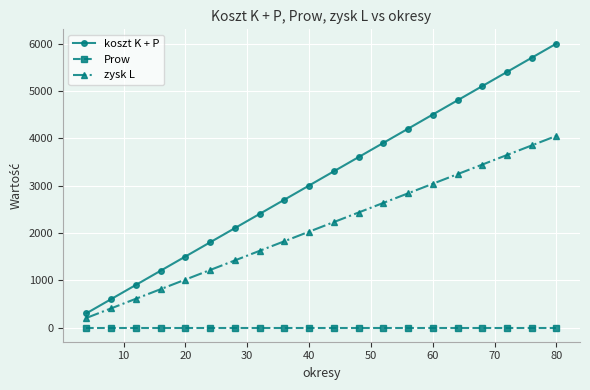

What are all the series names shown in the legend?

koszt K + P, Prow, zysk L